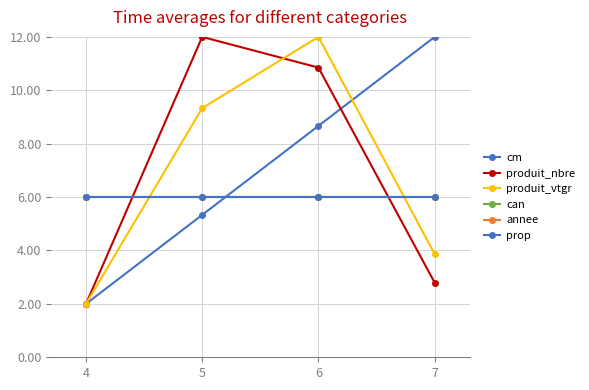

Rank the series by their maximum value, from lowest to highest.

can, annee, prop, cm, produit_nbre, produit_vtgr